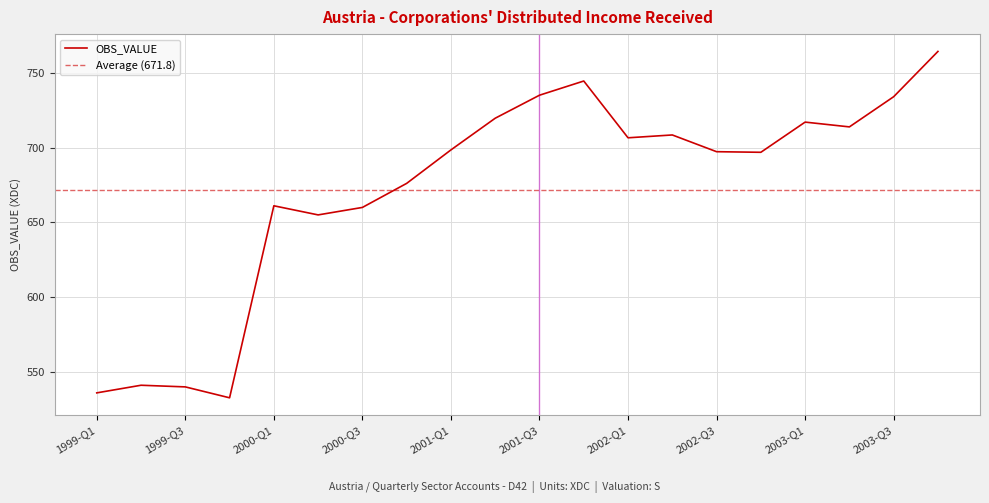

Reading left to right, what are all the values shown in this chart?

535.8	540.9	539.8	532.5	661.0	654.9	659.9	676.0	698.4	719.6	735.0	744.5	706.5	708.4	697.2	696.8	717.0	713.8	734.0	764.3